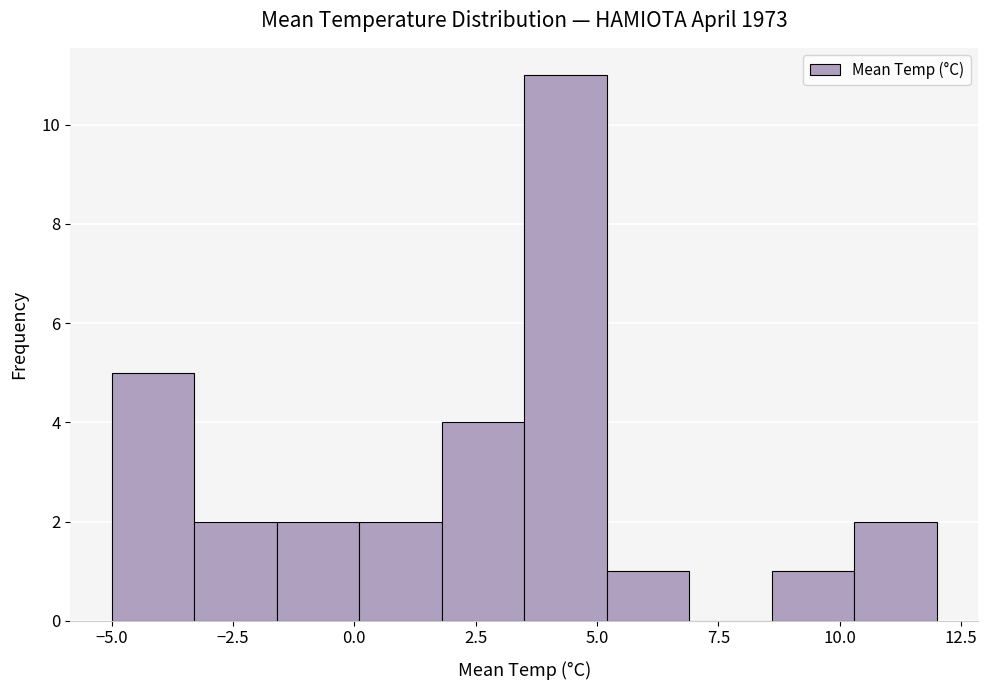

Read against the x-axis, roughly where is the centre of the tallest bar?

4.5